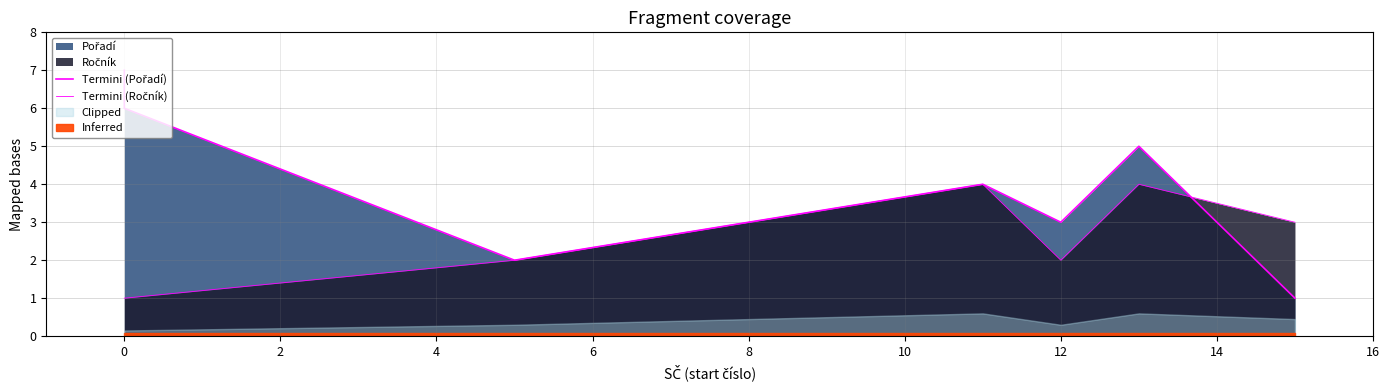

How many lines are shown in the chart?

2